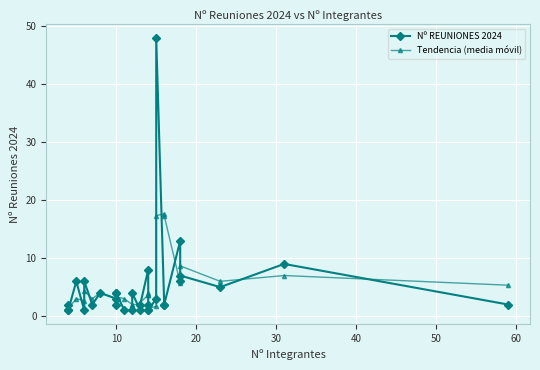

What are all the series names shown in the legend?

Nº REUNIONES 2024, Tendencia (media móvil)